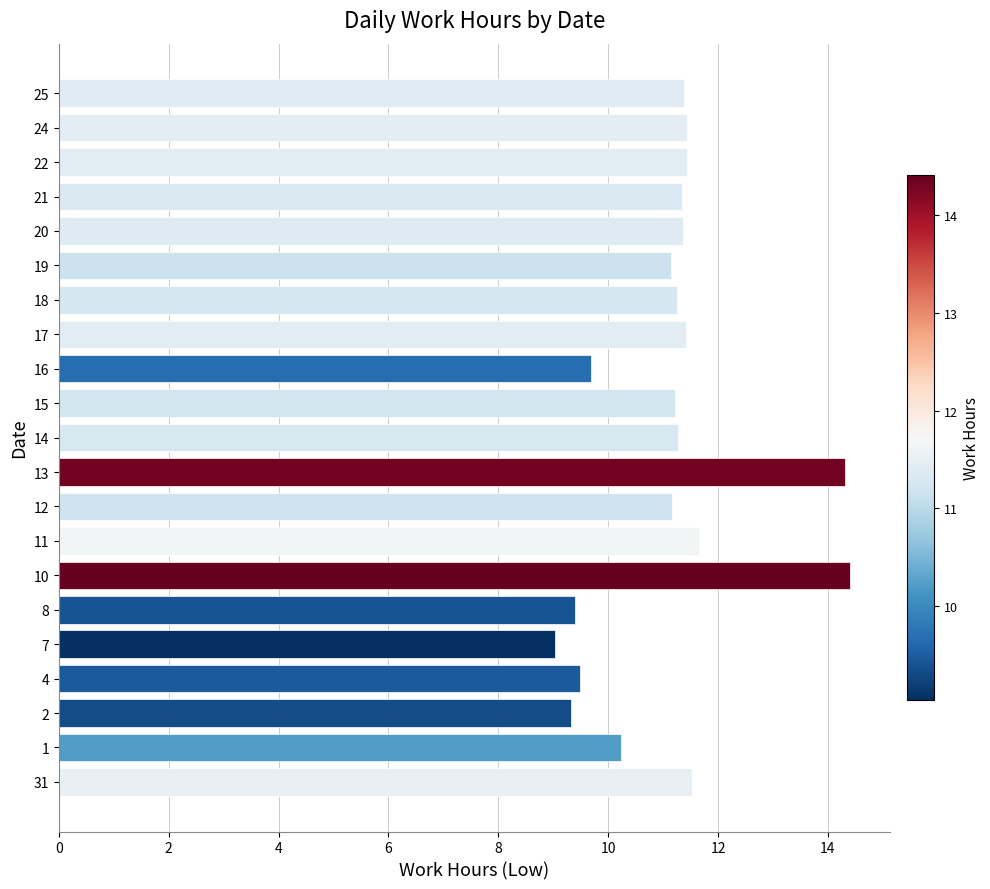

What is the approximate value at 12?

11.2